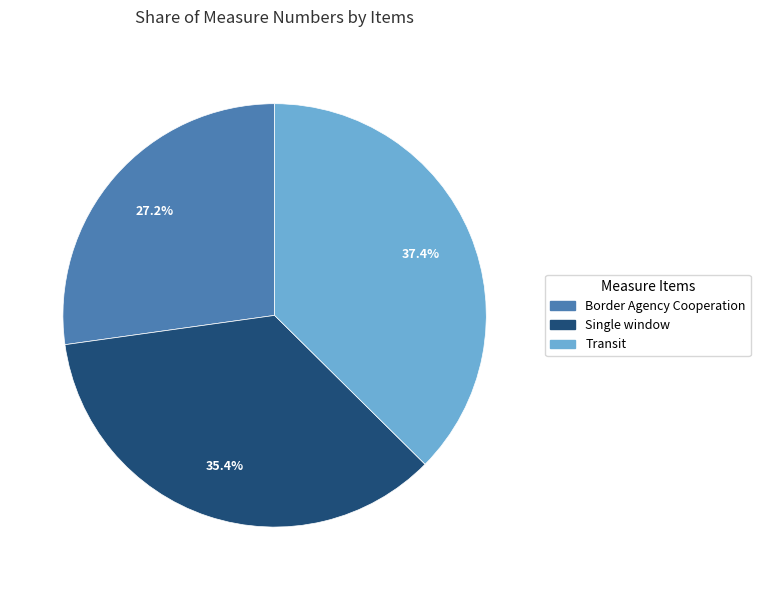

True or false: Transit accounts for 44% of the total.

False